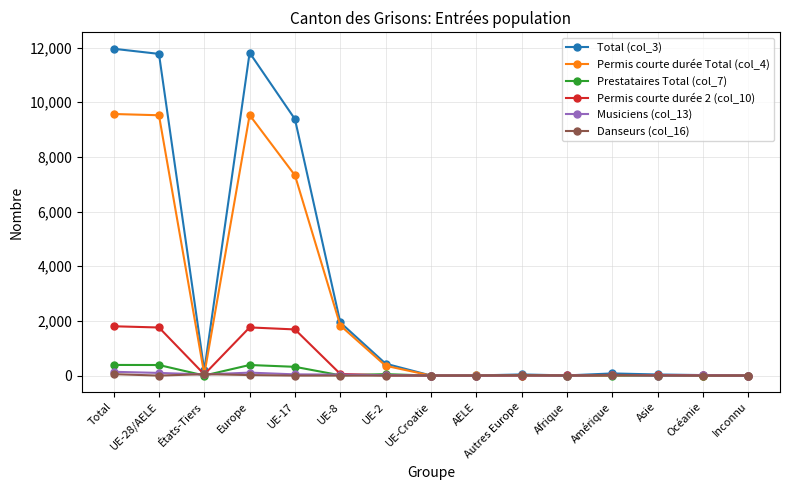

Which series has the largest total across all categories?

Total (col_3)